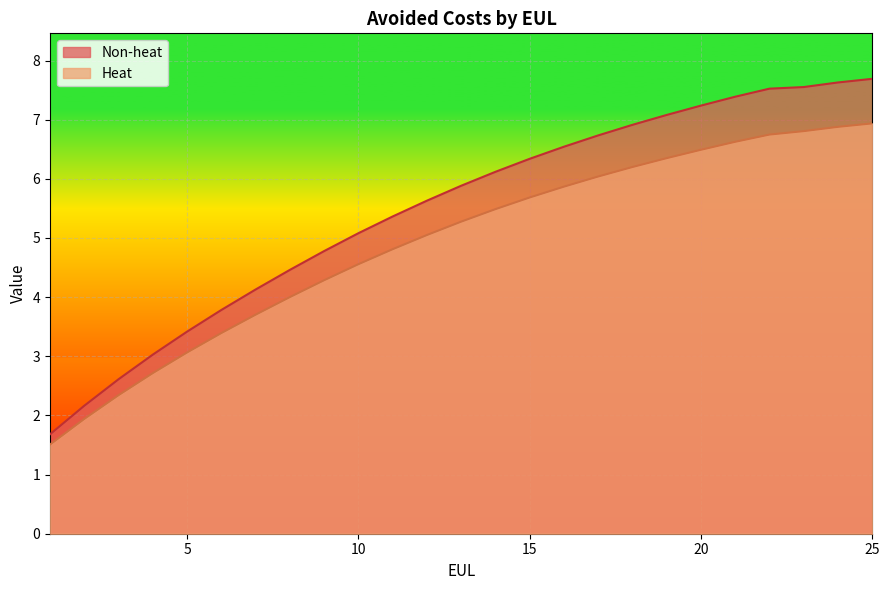

Reading left to right, transcribe all the data shown in this chart.

Non-heat: 1=1.7	2=2.2	3=2.6	4=3.0	5=3.4	6=3.8	7=4.1	8=4.5	9=4.8	10=5.1	11=5.4	12=5.6	13=5.9	14=6.1	15=6.3	16=6.5	17=6.7	18=6.9	19=7.1	20=7.2	21=7.4	22=7.5	23=7.6	24=7.6	25=7.7
Heat: 1=1.5	2=1.9	3=2.3	4=2.7	5=3.1	6=3.4	7=3.7	8=4.0	9=4.3	10=4.6	11=4.8	12=5.0	13=5.3	14=5.5	15=5.7	16=5.9	17=6.0	18=6.2	19=6.3	20=6.5	21=6.6	22=6.7	23=6.8	24=6.9	25=6.9